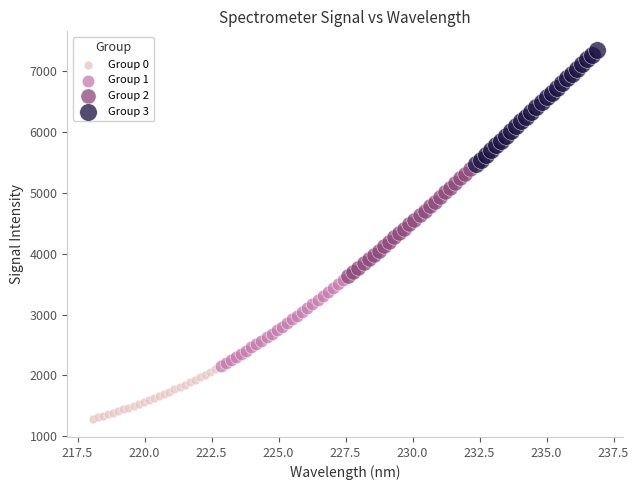

Which series has the widest spread of Y values?

Group 3